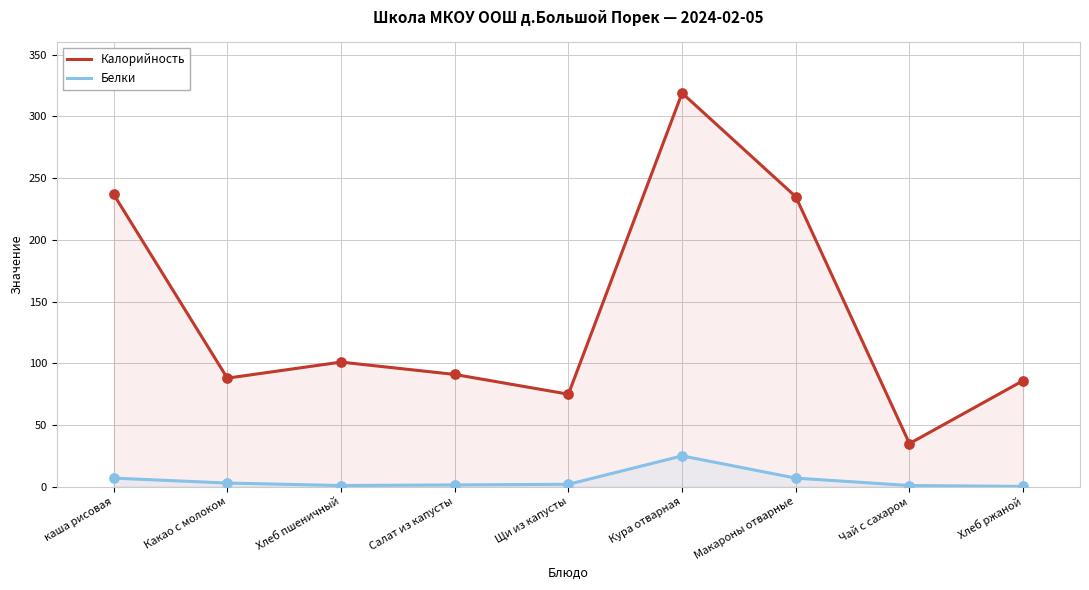

What are all the series names shown in the legend?

Калорийность, Белки